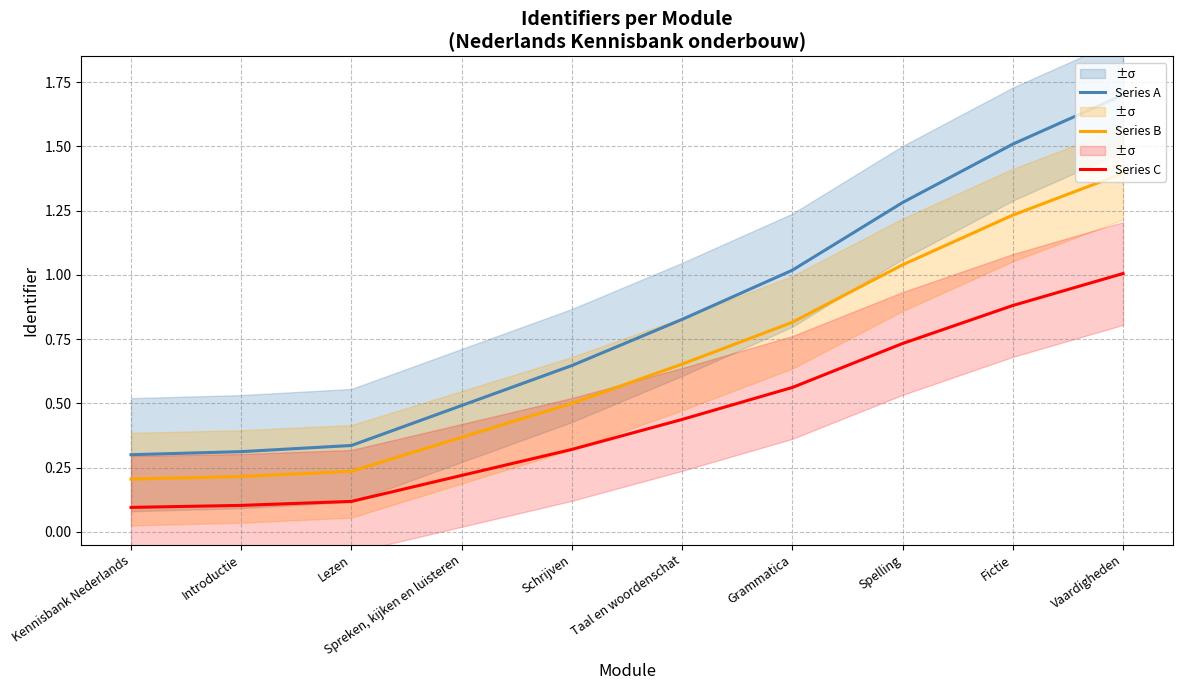

Does the chart display data point markers on the line(s)?

No